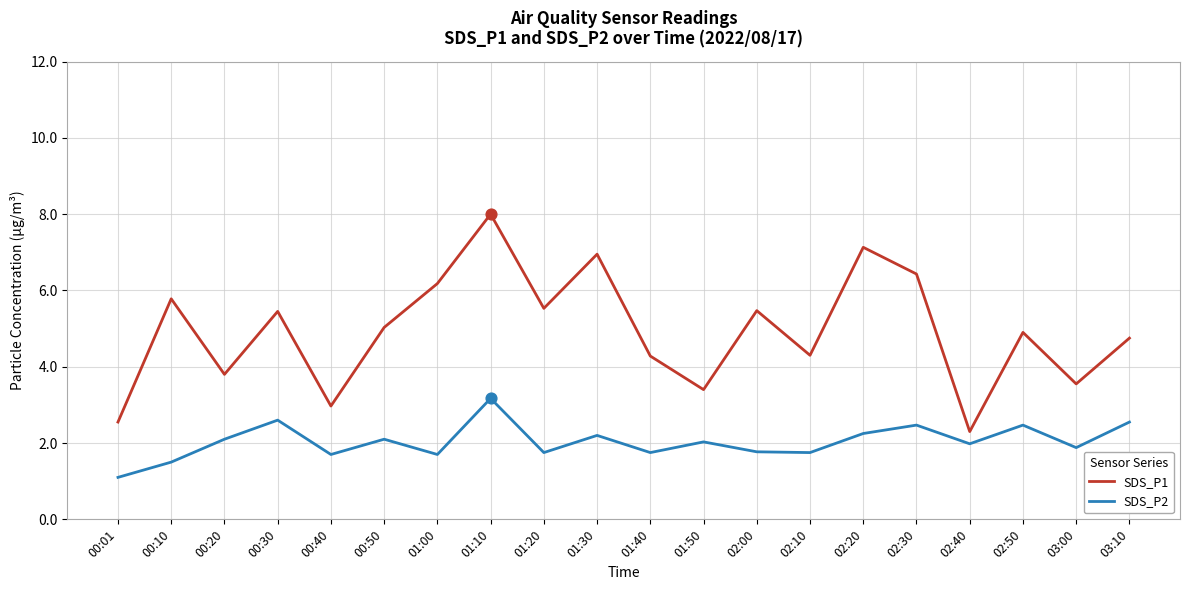

At which category is the sum across all series the highest?

01:10